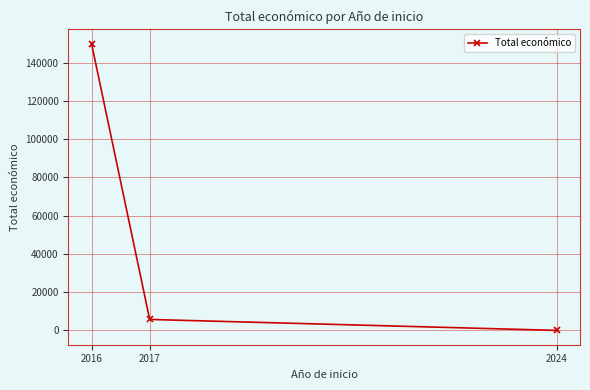

Rank the categories by value from highest to lowest.

2016, 2017, 2024